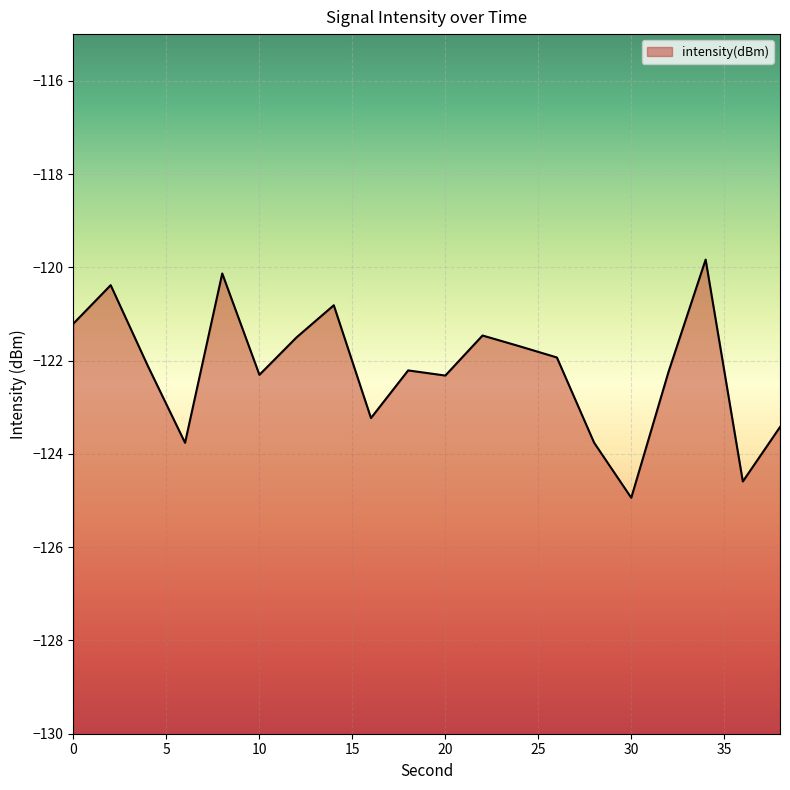

Reading left to right, transcribe all the data shown in this chart.

0=-121.2	2=-120.4	4=-122.1	6=-123.8	8=-120.1	10=-122.3	12=-121.5	14=-120.8	16=-123.2	18=-122.2	20=-122.3	22=-121.5	24=-121.7	26=-121.9	28=-123.8	30=-124.9	32=-122.2	34=-119.8	36=-124.6	38=-123.4